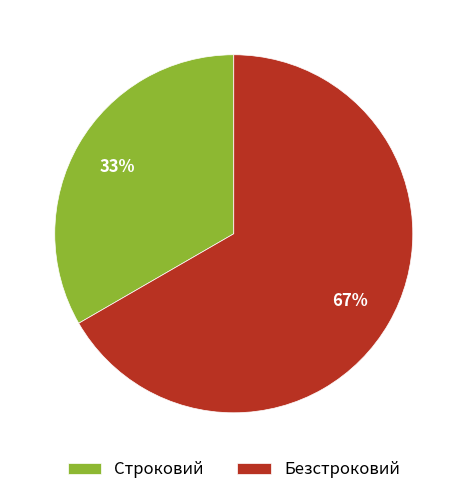

Is the sum of Строковий and Безстроковий greater than half?

Yes